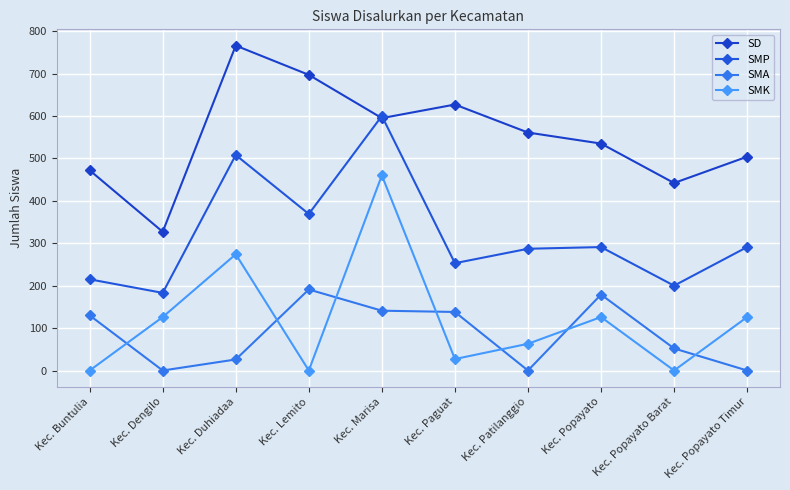

At which category is the sum across all series the highest?

Kec. Marisa